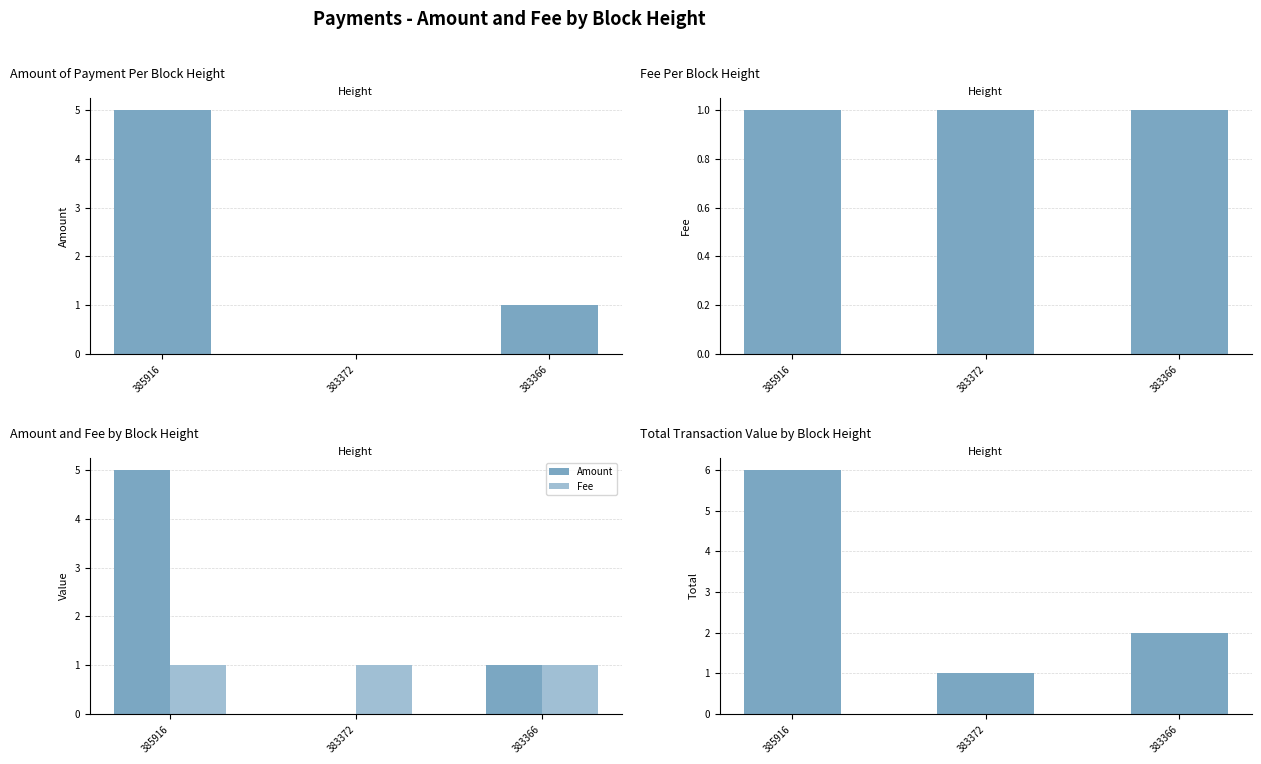

What is the value of the Total (Amount+Fee) bar at the 2nd from the left?

1